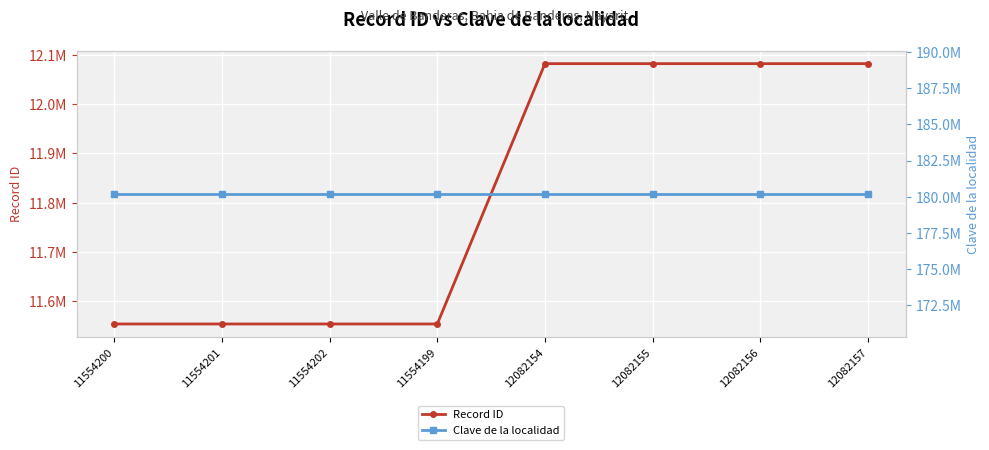

What is the value of the Clave de la localidad point at the 1st from the left?

180200001